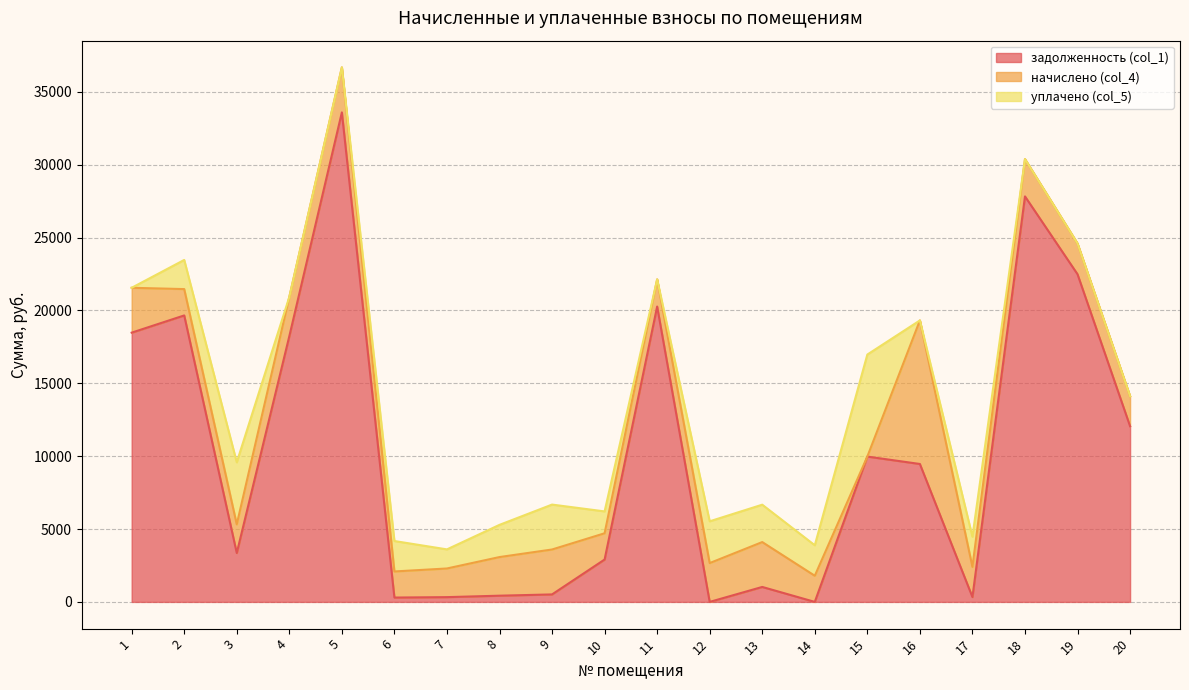

Is it true that задолженность (col_1) equals 206.2 at 7?

False